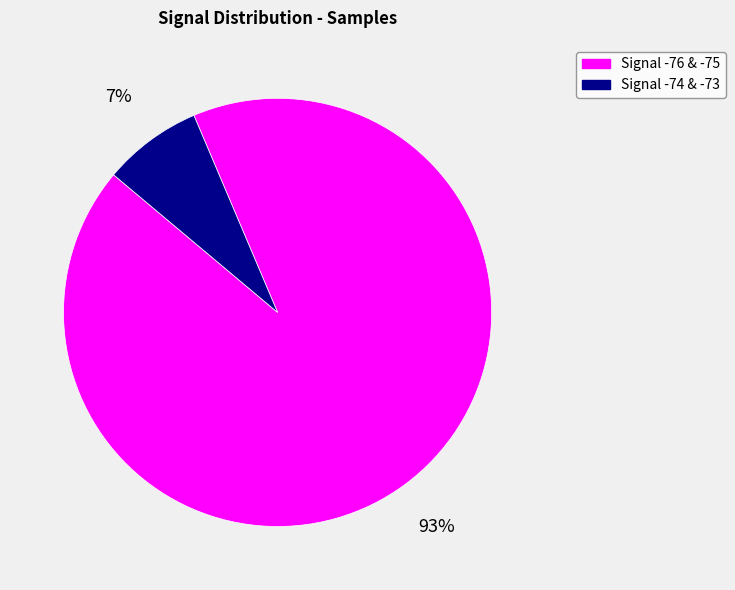

Is there a majority slice in this chart?

Yes